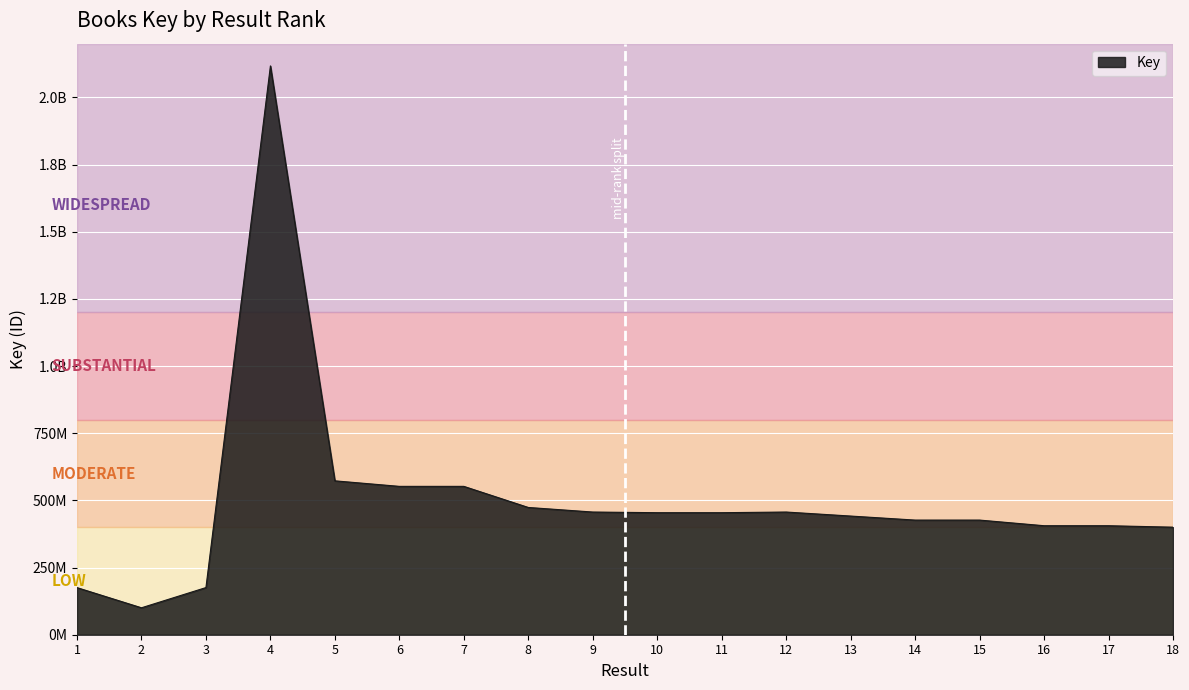

How many interior local valleys (lower than both neighbors) does the data have?

2